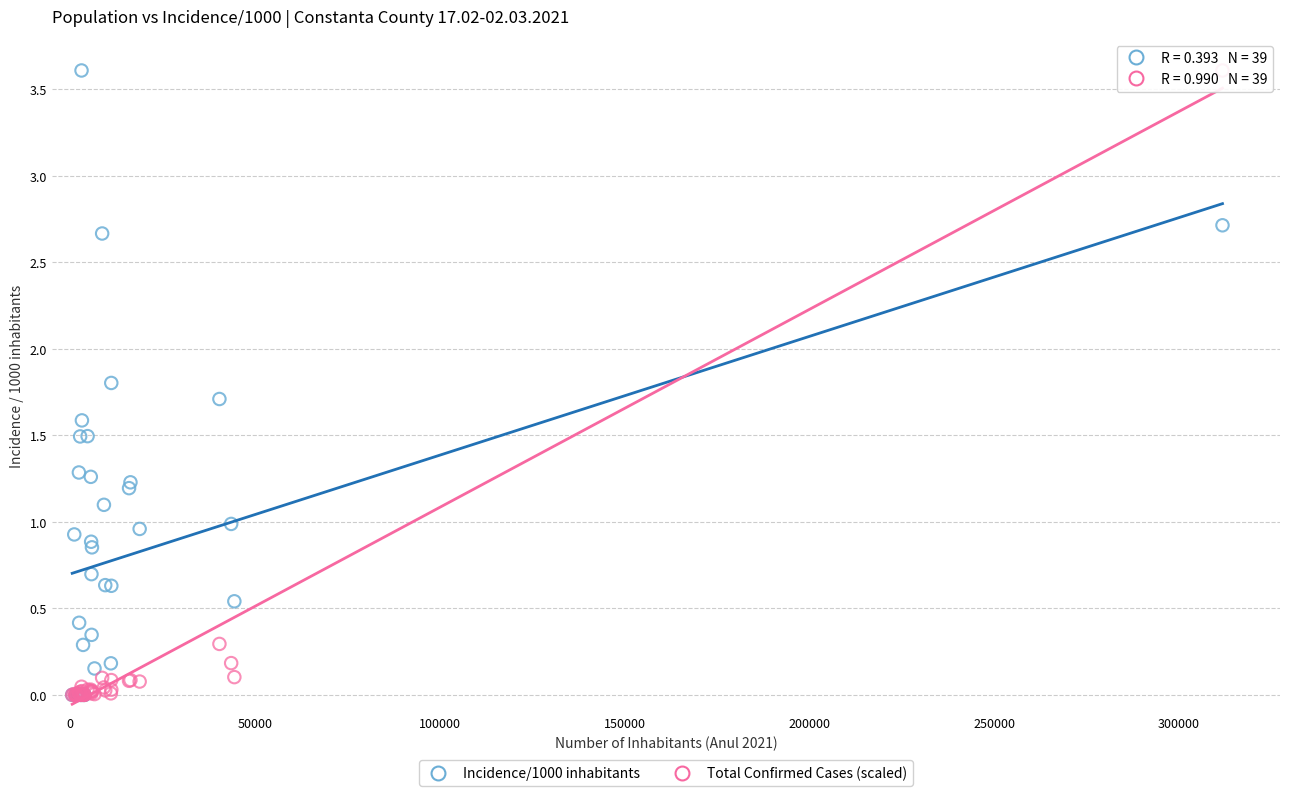

What are all the series names shown in the legend?

Incidence/1000 inhabitants, Total Confirmed Cases (scaled)